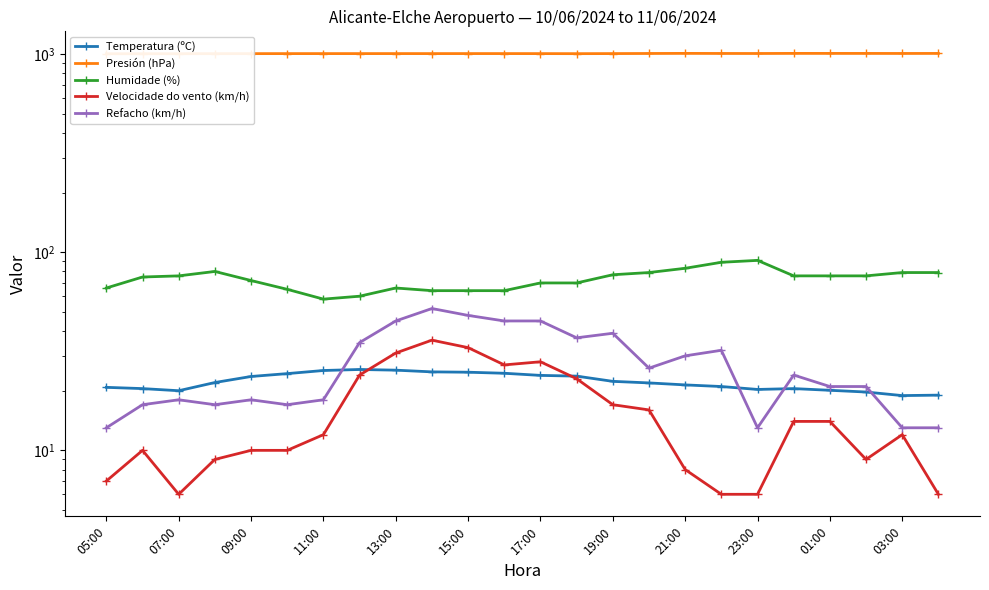

Between 07:00 and 17:00, which series saw the biggest shift?

Refacho (km/h)